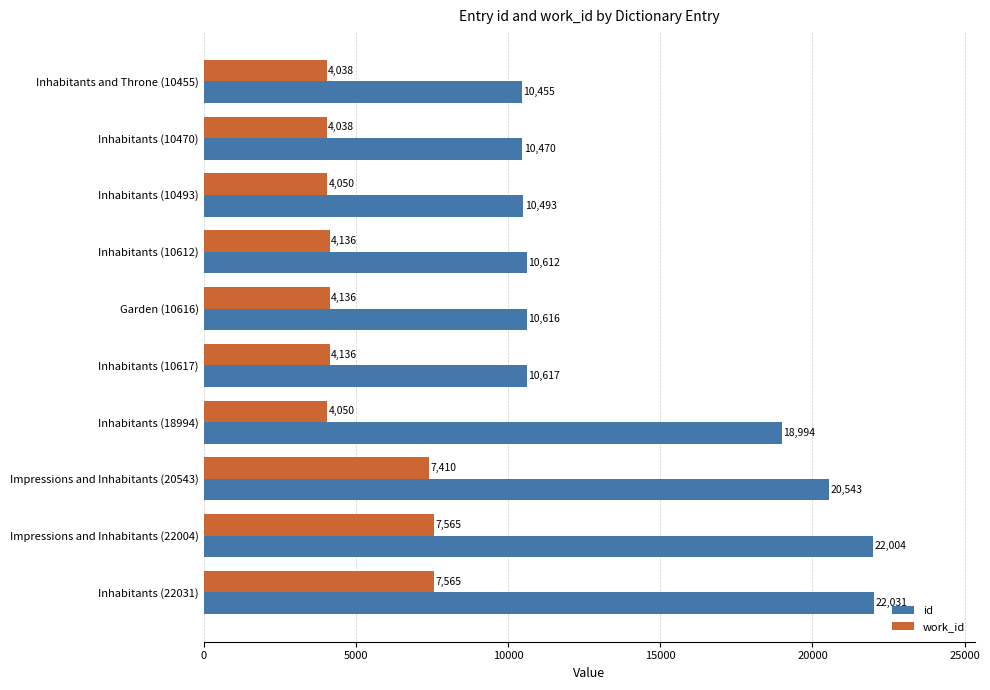

What is the total value across all series at Garden (10616)?

14752